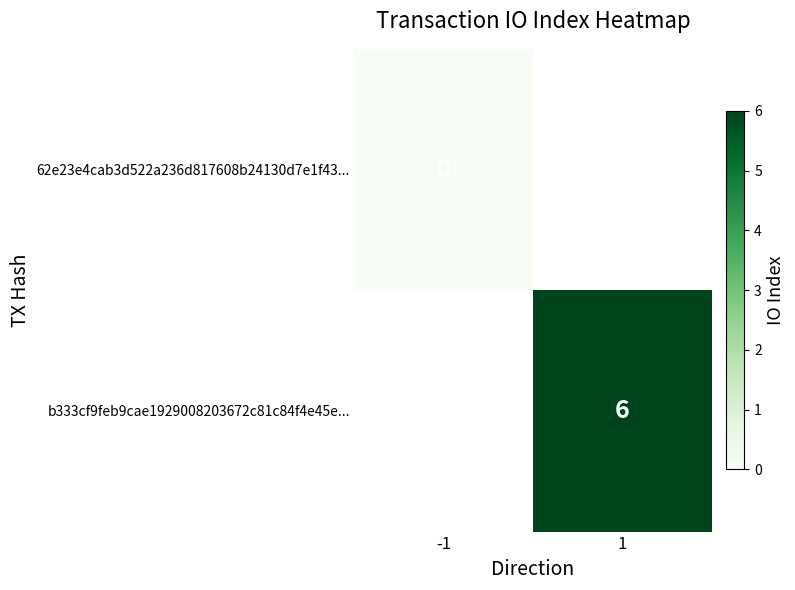

Which category has the lowest value across all series?

-1